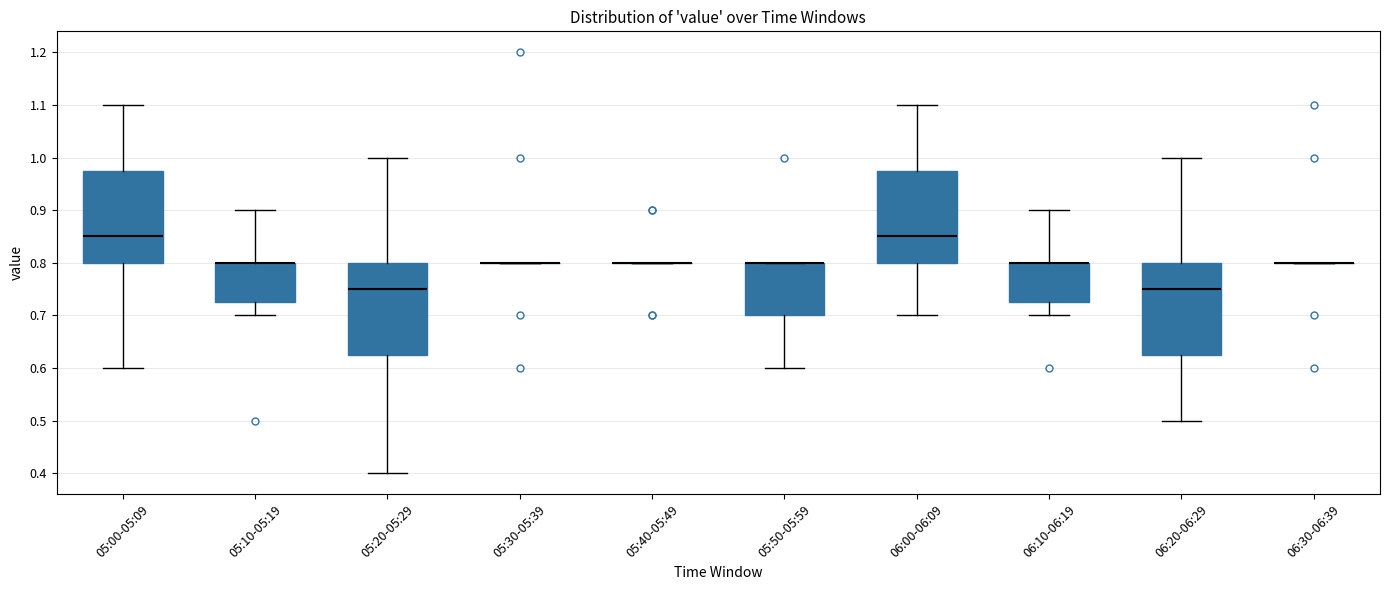

Reading left to right, transcribe this box plot: for each box, give where its median line is, the range the box spans, and where its two whiskers end, as read against the y-axis. The values are not printed on the chart, so give them approximately, as read against the axis.

05:00-05:09: median 0.85, box 0.80 to 0.98, whiskers 0.60 to 1.10
05:10-05:19: median 0.80 (drawn on the box's upper edge), box 0.73 to 0.80, whiskers 0.70 to 0.90
05:20-05:29: median 0.75, box 0.63 to 0.80, whiskers 0.40 to 1.00
05:30-05:39: box collapsed to a line at 0.80, whiskers 0.80 to 0.80
05:40-05:49: box collapsed to a line at 0.80, whiskers 0.80 to 0.80
05:50-05:59: median 0.80 (drawn on the box's upper edge), box 0.70 to 0.80, whiskers 0.60 to 0.80
06:00-06:09: median 0.85, box 0.80 to 0.98, whiskers 0.70 to 1.10
06:10-06:19: median 0.80 (drawn on the box's upper edge), box 0.73 to 0.80, whiskers 0.70 to 0.90
06:20-06:29: median 0.75, box 0.63 to 0.80, whiskers 0.50 to 1.00
06:30-06:39: box collapsed to a line at 0.80, whiskers 0.80 to 0.80